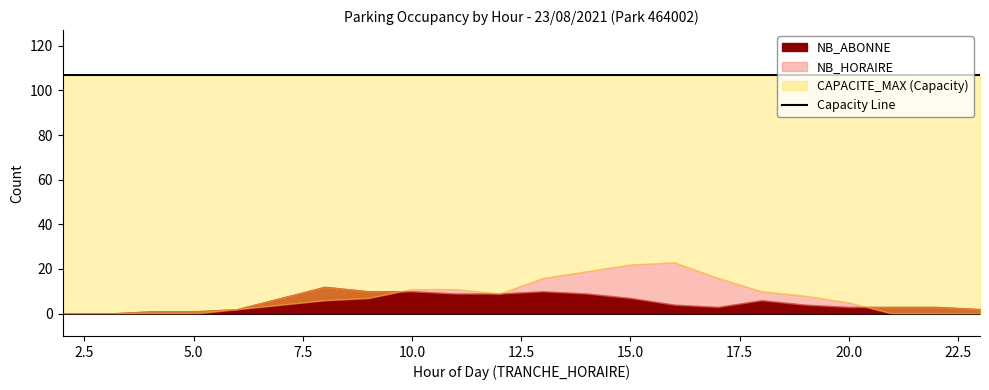

Reading left to right, what are all the values shown in this chart?

NB_ABONNE: 0	0	1	1	2	7	12	10	10	9	9	10	9	7	4	3	6	4	3	3	3	2
NB_HORAIRE: 0	0	0	0	2	4	6	7	11	11	9	16	19	22	23	16	10	8	5	0	0	0
CAPACITE_MAX: 107	107	107	107	107	107	107	107	107	107	107	107	107	107	107	107	107	107	107	107	107	107